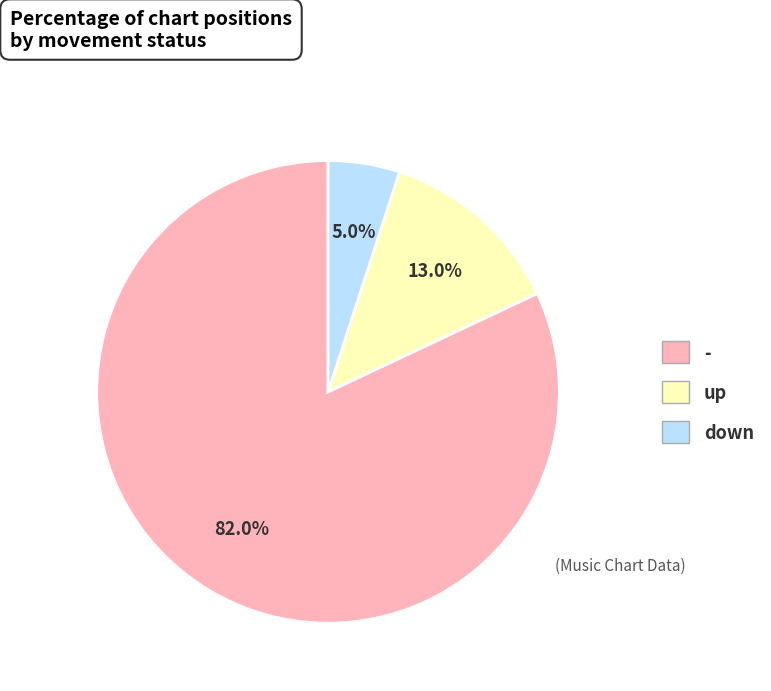

To the nearest percent, what portion does down represent?

5%